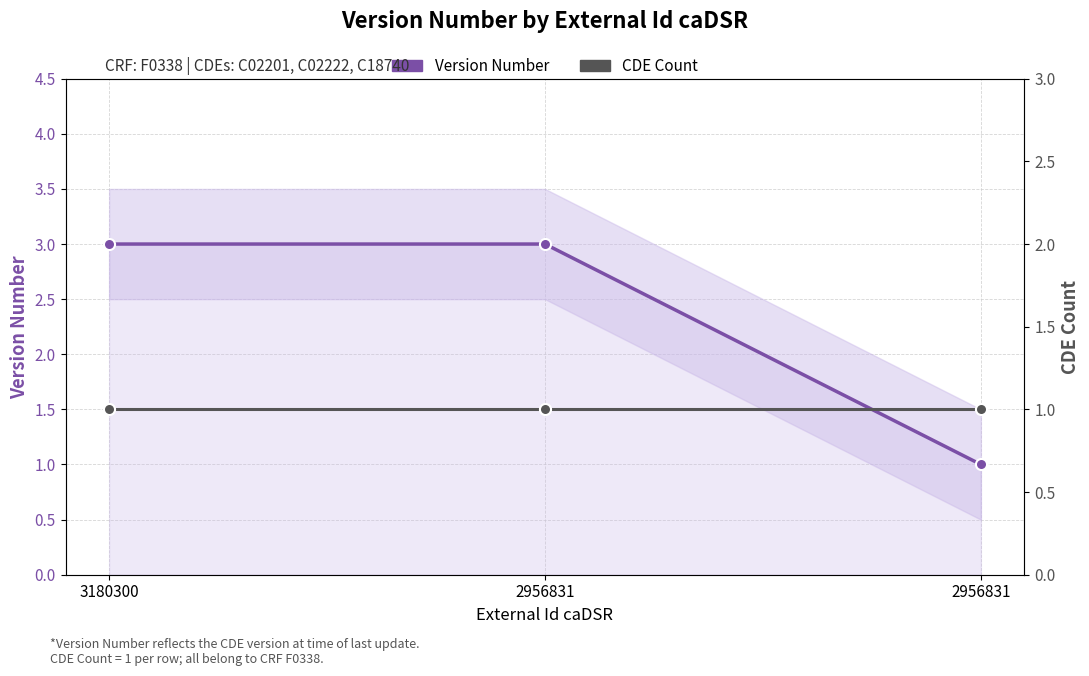

Does the chart display data point markers on the line(s)?

Yes